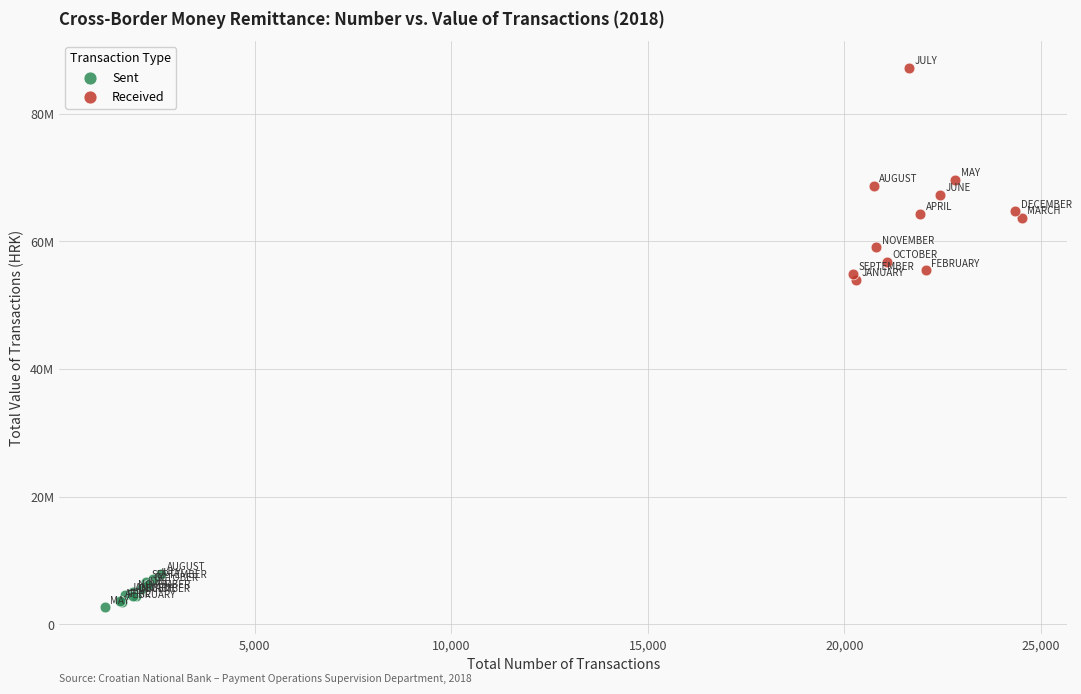

Which series reaches the minimum Y coordinate?

Sent